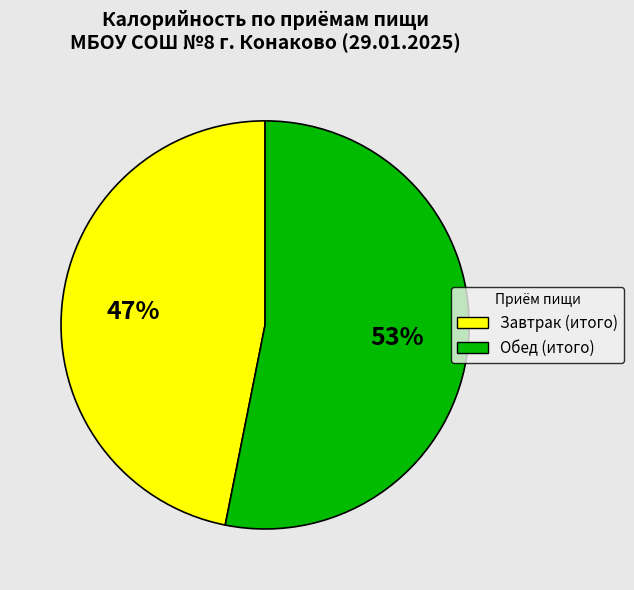

To the nearest percent, what is the average slice percentage?

50%